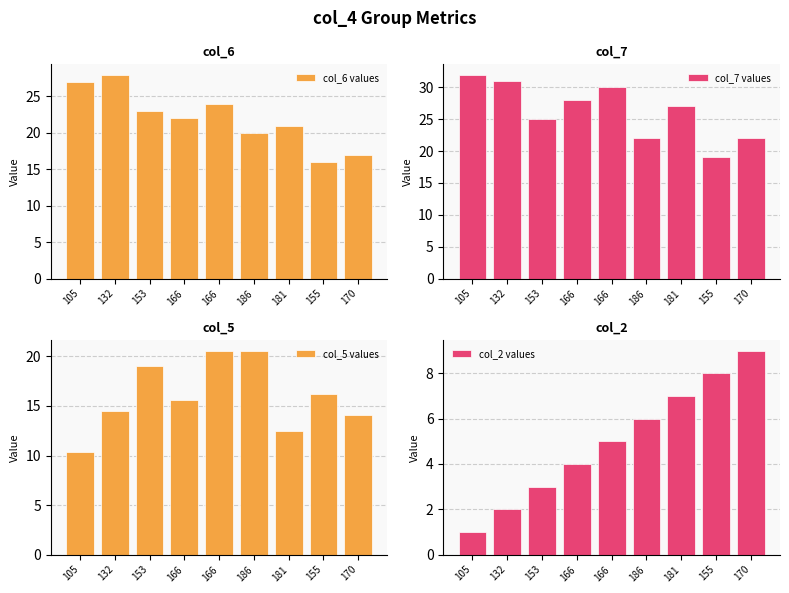

Between 186 and 170, which series saw the biggest shift?

col_5 values